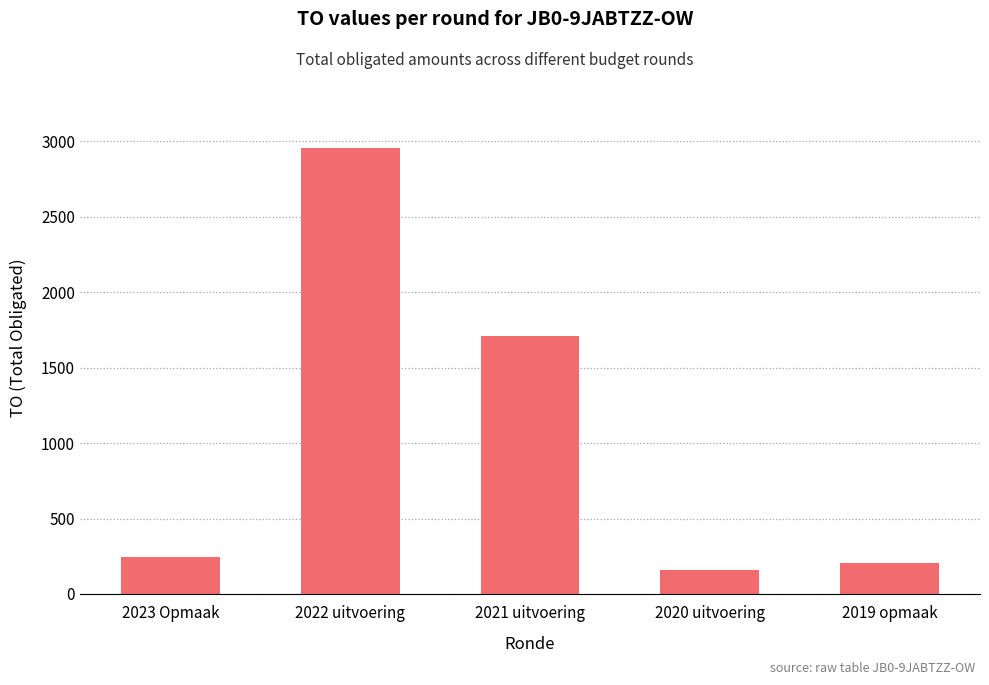

True or false: the data shows 3014 at 2021 uitvoering.

False